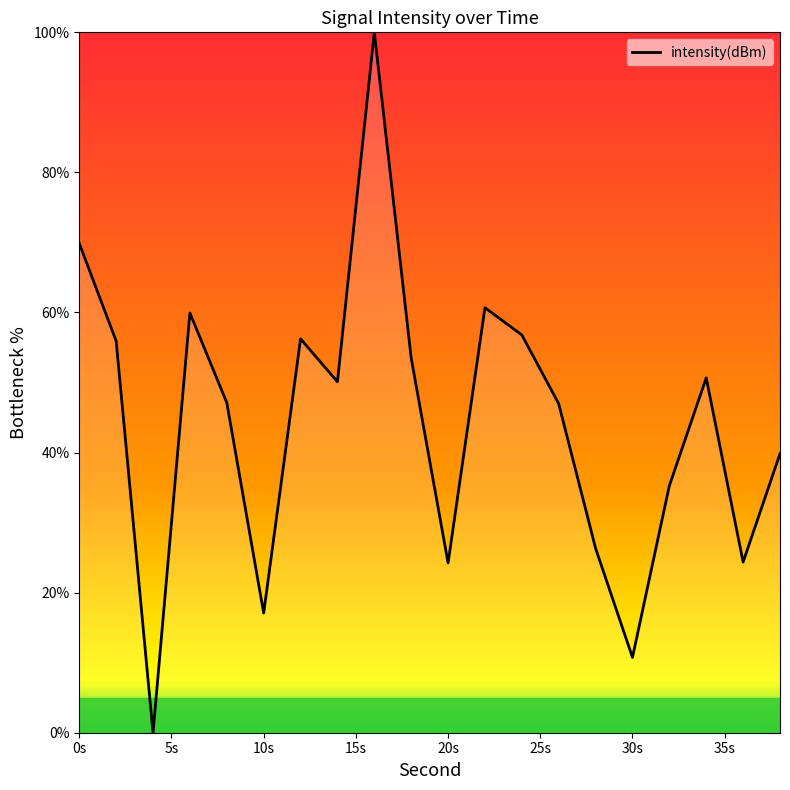

What is the maximum value shown in the chart?

100.0